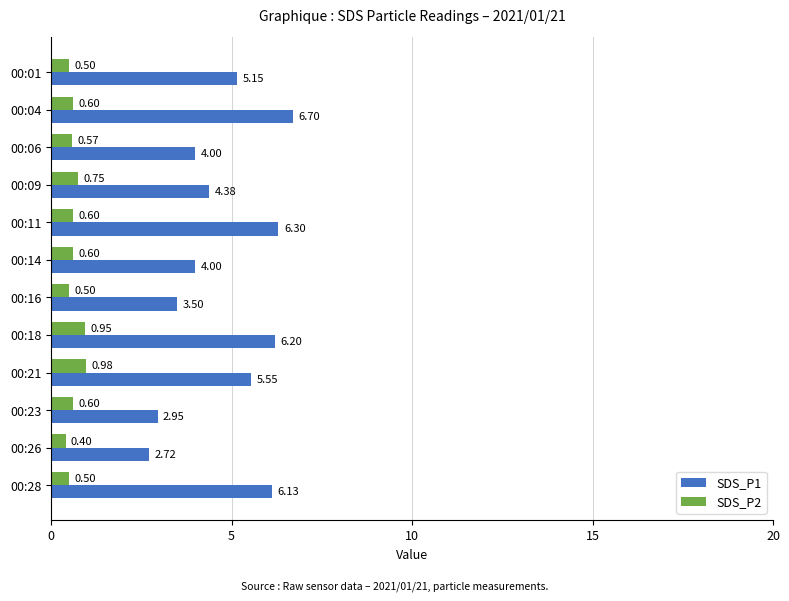

What is the difference between the maximum and minimum values in the SDS_P2 series?

0.6